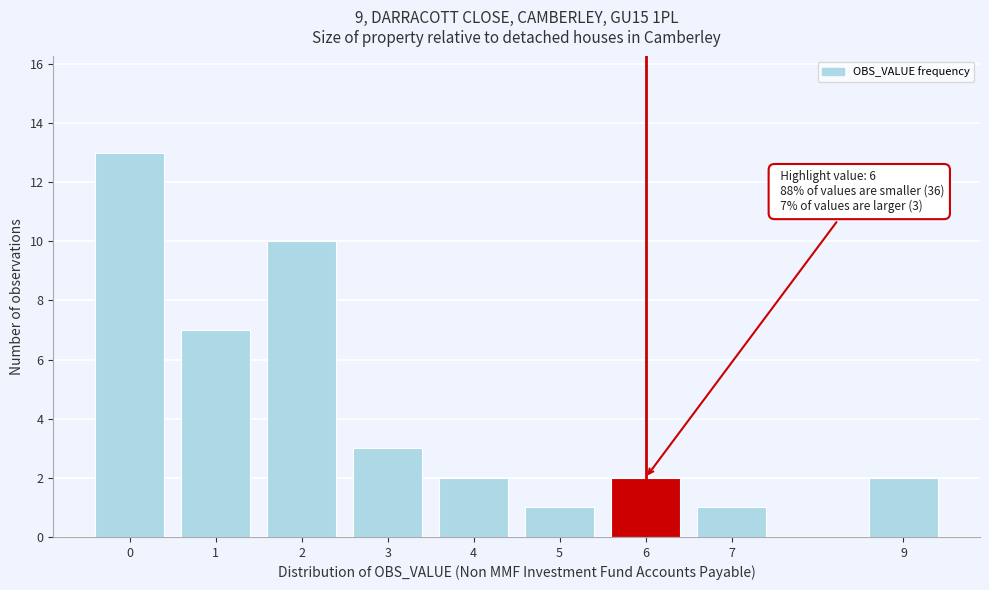

Reading left to right, list all the values displayed in this chart.

0=13	1=7	2=10	3=3	4=2	5=1	6=2	7=1	9=2